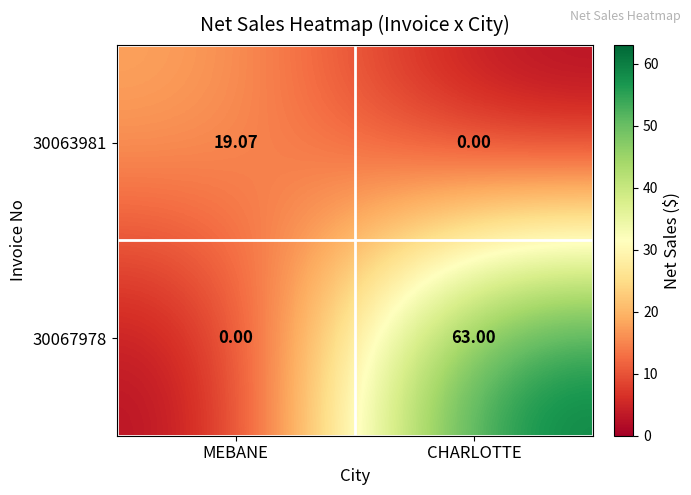

At which label does 30063981 first exceed 19?

MEBANE